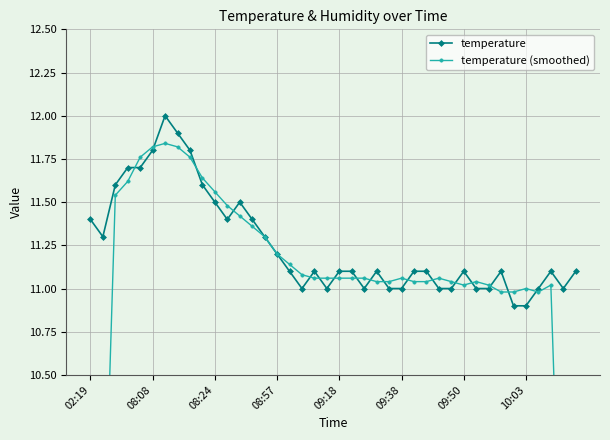

Rank the series by their maximum value, from highest to lowest.

temperature, temperature (smoothed)